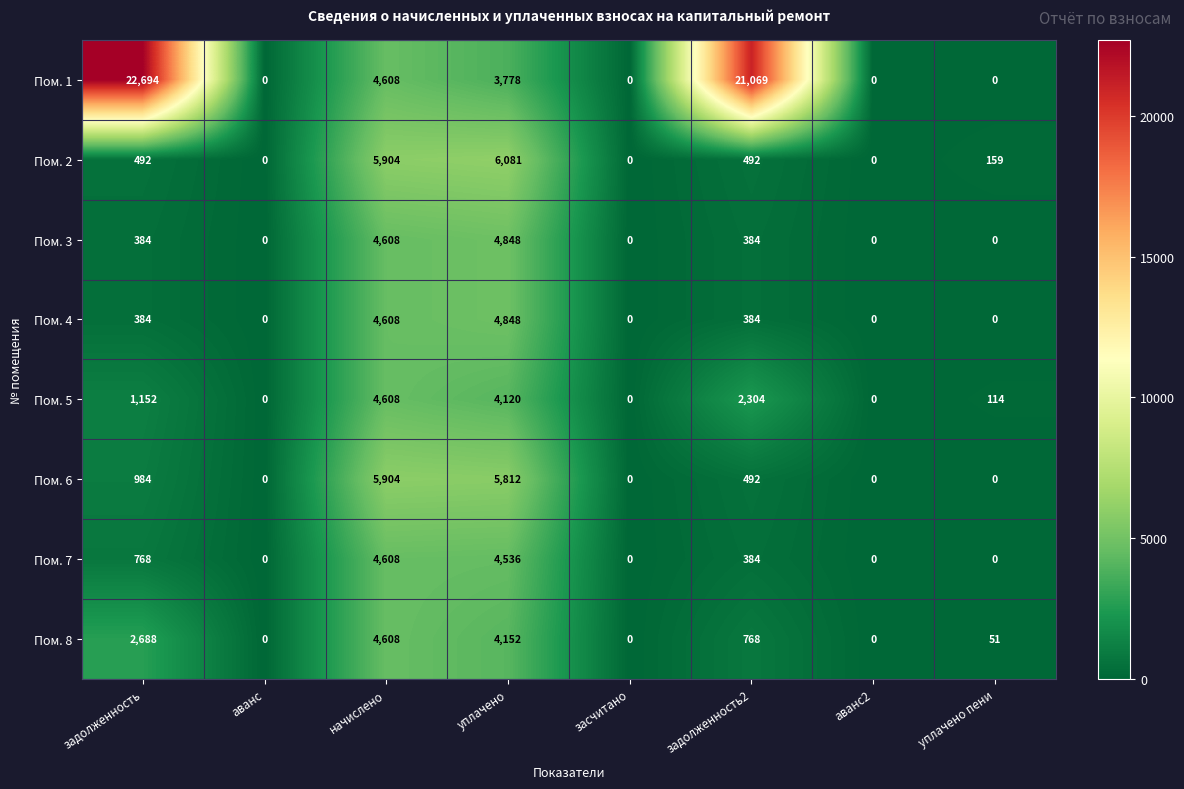

What is the difference between the maximum and minimum values in the Пом. 7 series?

4608